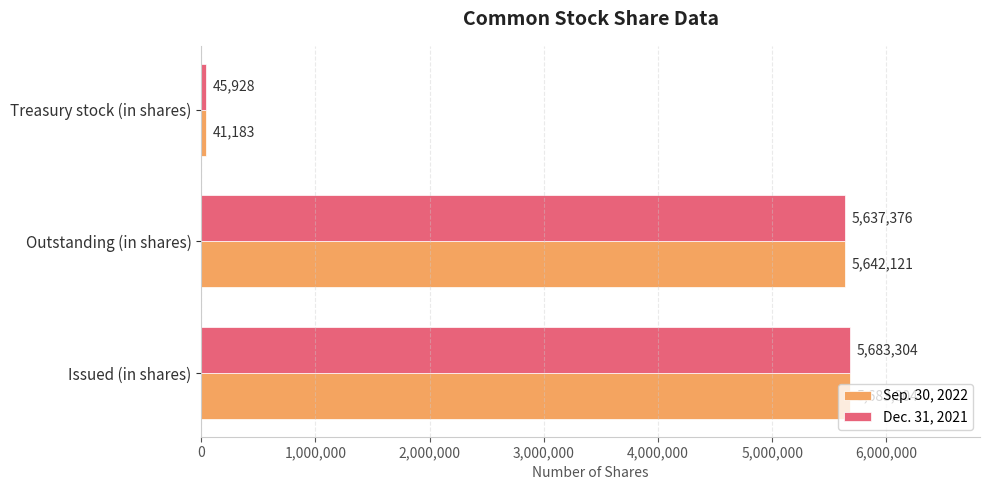

Is it true that Sep. 30, 2022 equals 5642121 at Outstanding (in shares)?

True